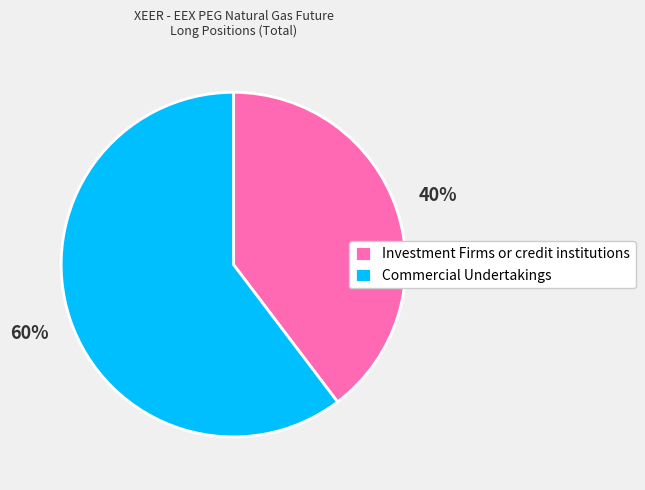

The Investment Firms or credit institutions slice represents 40% of the pie. True or false?

True